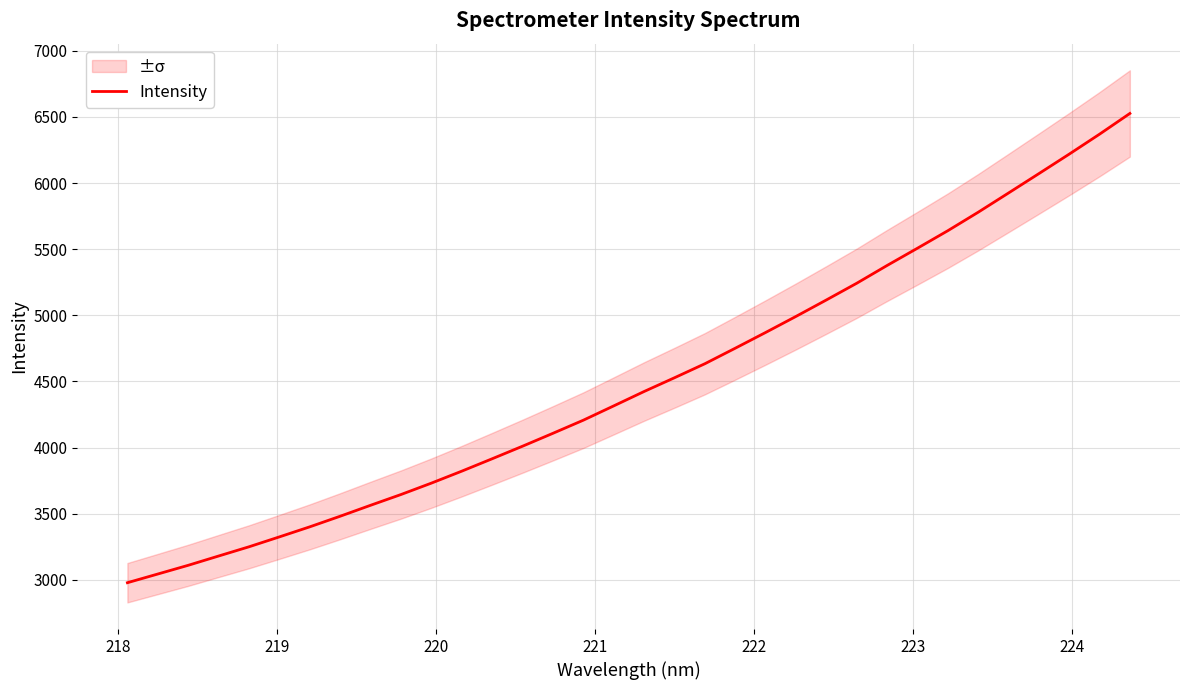

What is the lowest value of the Intensity series?

2979.3